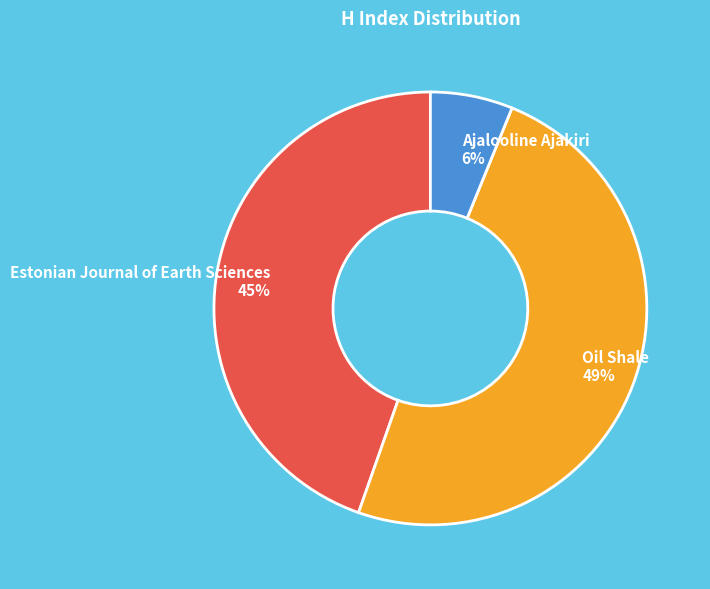

Is the sum of Ajalooline Ajakiri and Estonian Journal of Earth Sciences greater than half?

Yes